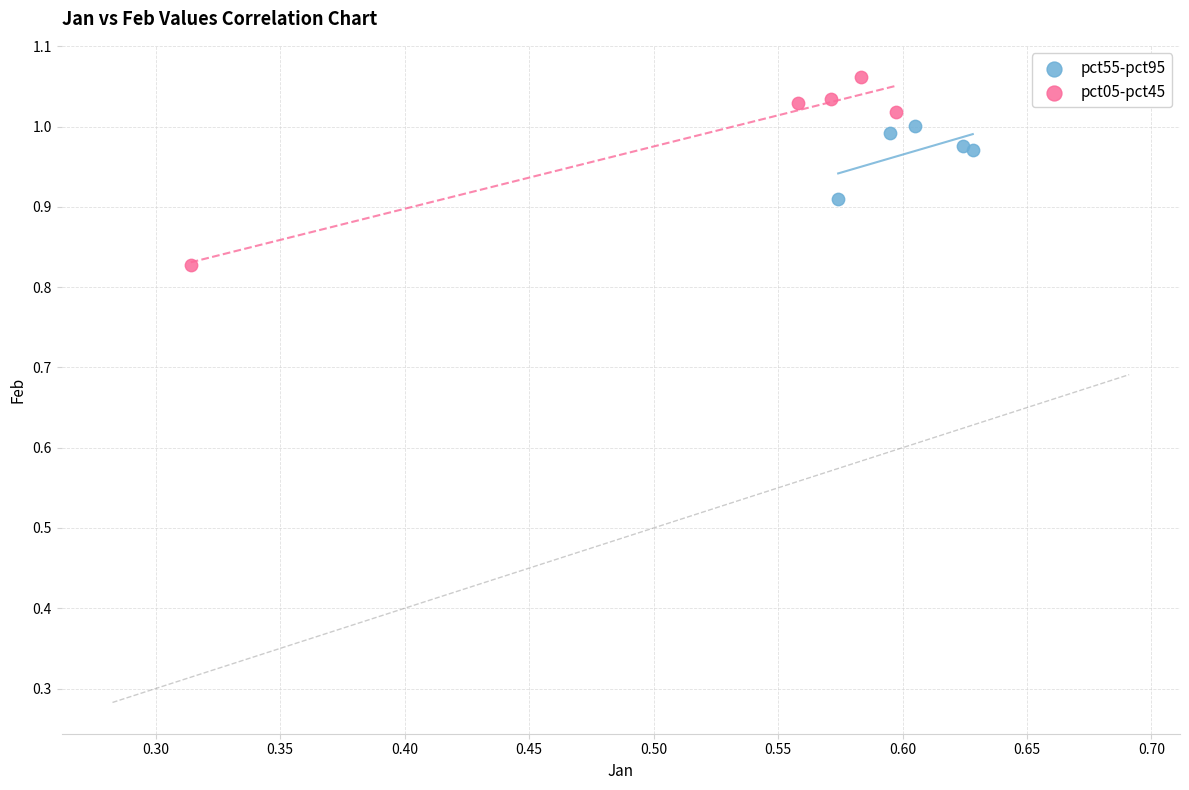

Which series reaches the minimum Y coordinate?

pct05-pct45